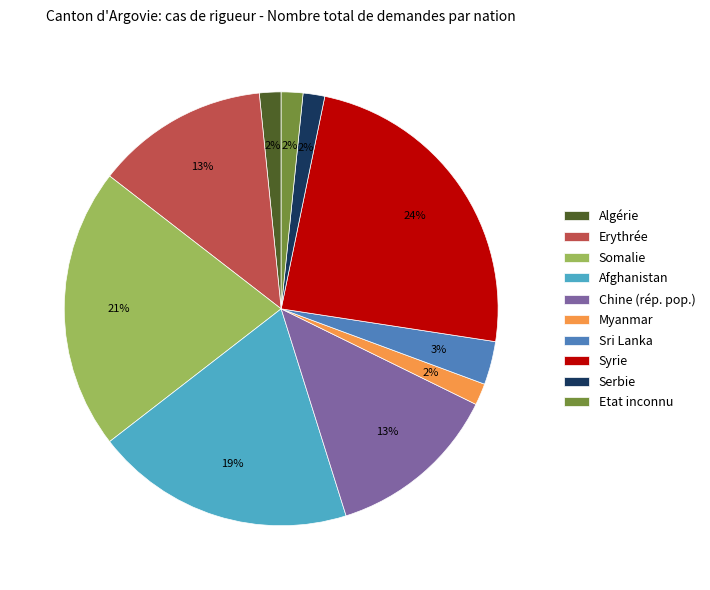

To the nearest percent, what is the average slice percentage?

10%